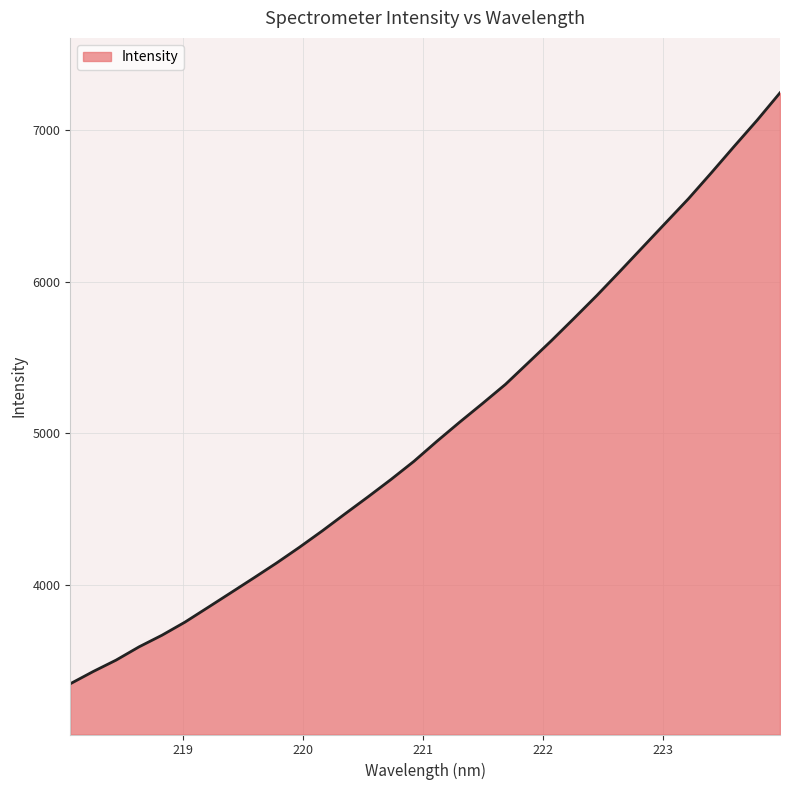

True or false: the data has more than 2 interior local peaks.

False